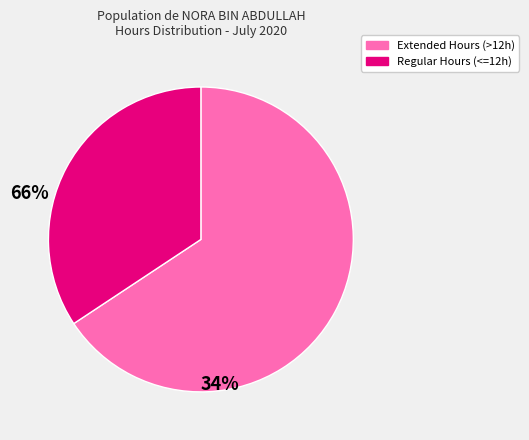

Does any single category account for the majority?

Yes